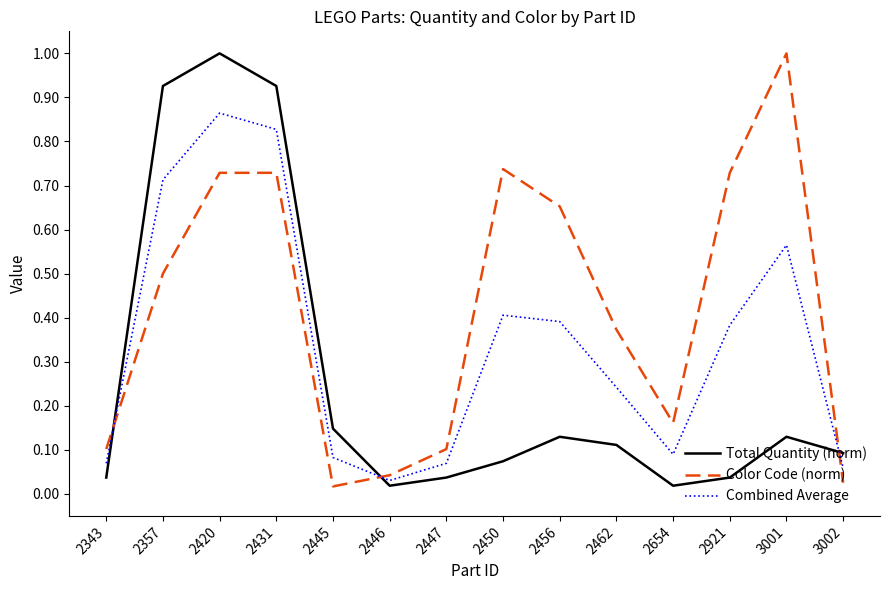

How many lines are shown in the chart?

3